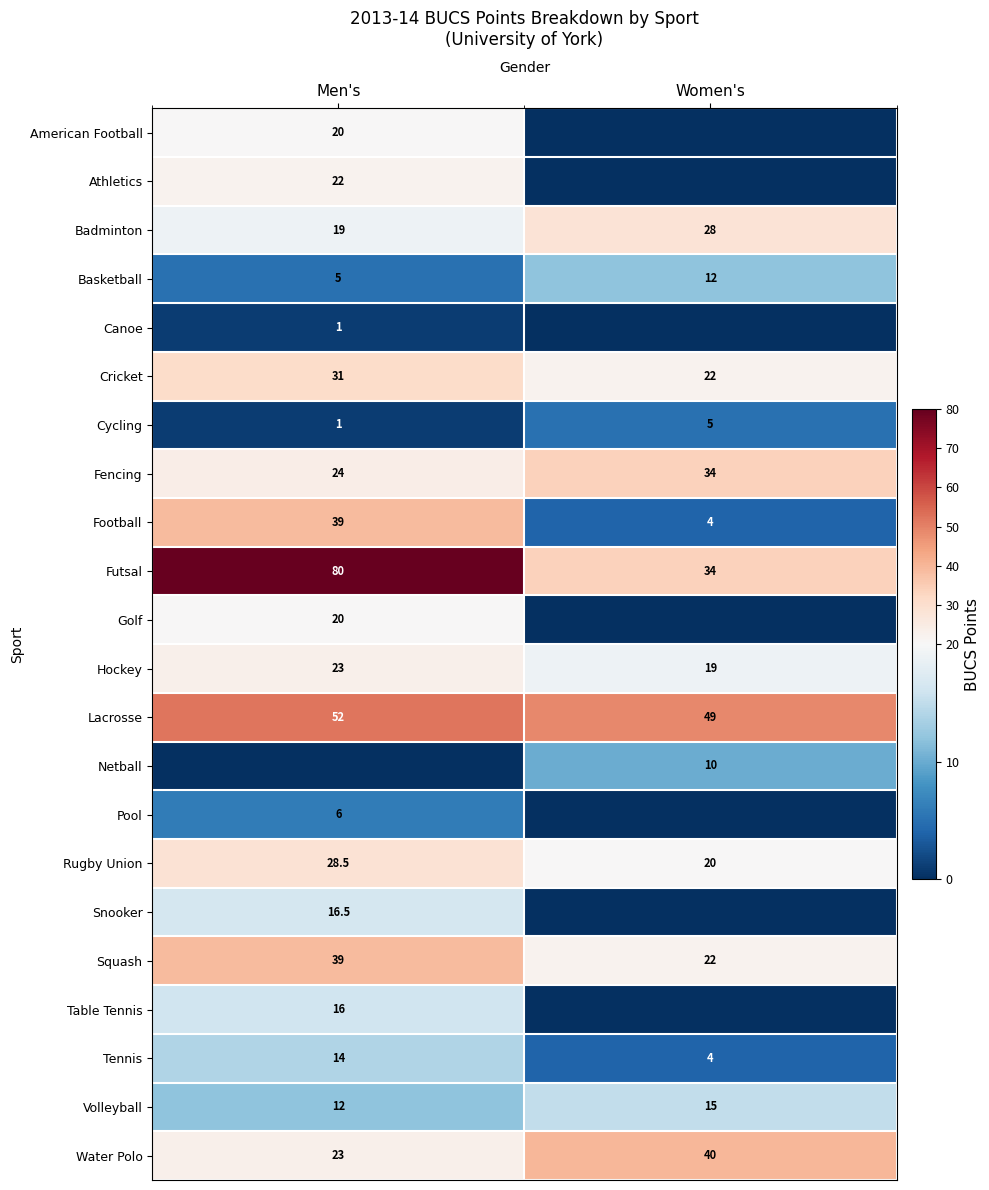

Is it true that Basketball equals 3.0 at Men's?

False